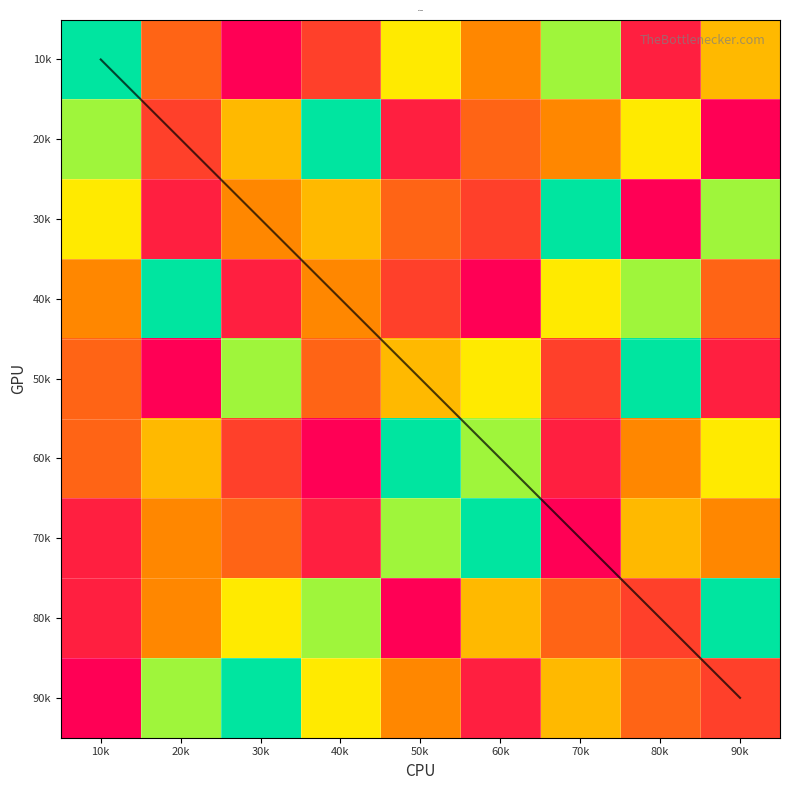

How many values in the 8 series are below 5?

4